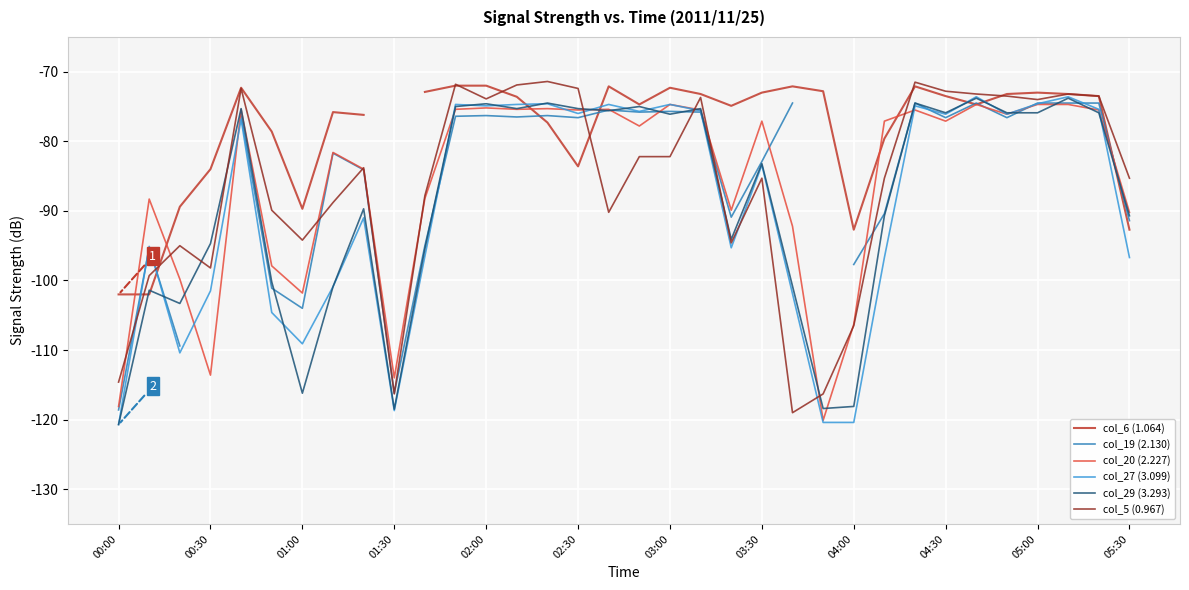

Count the number of data series in this chart.

6